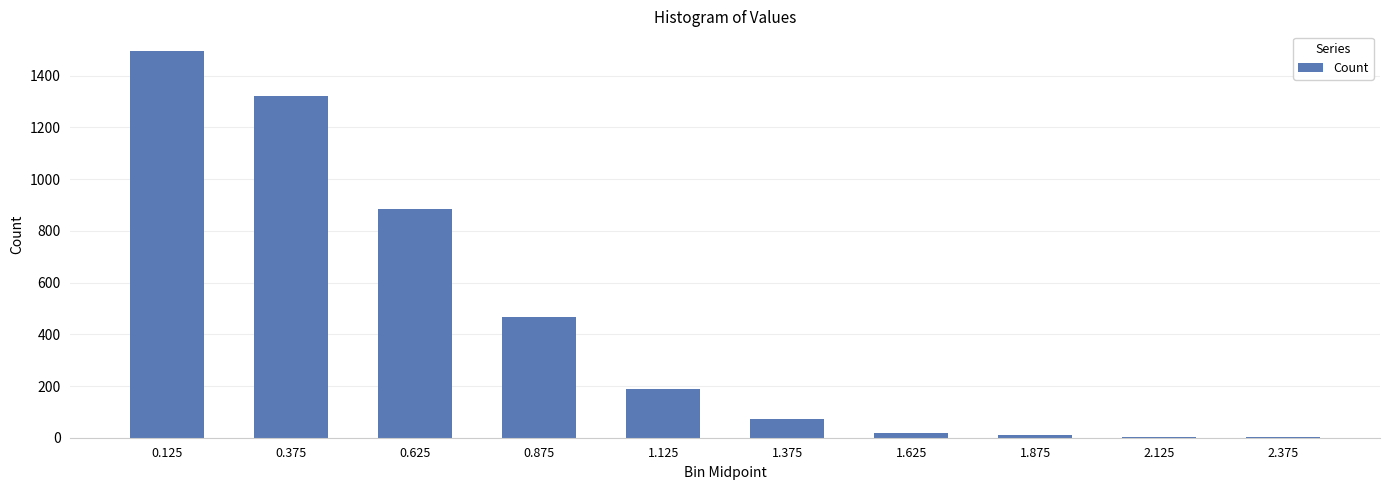

What is the greatest value displayed?

1497